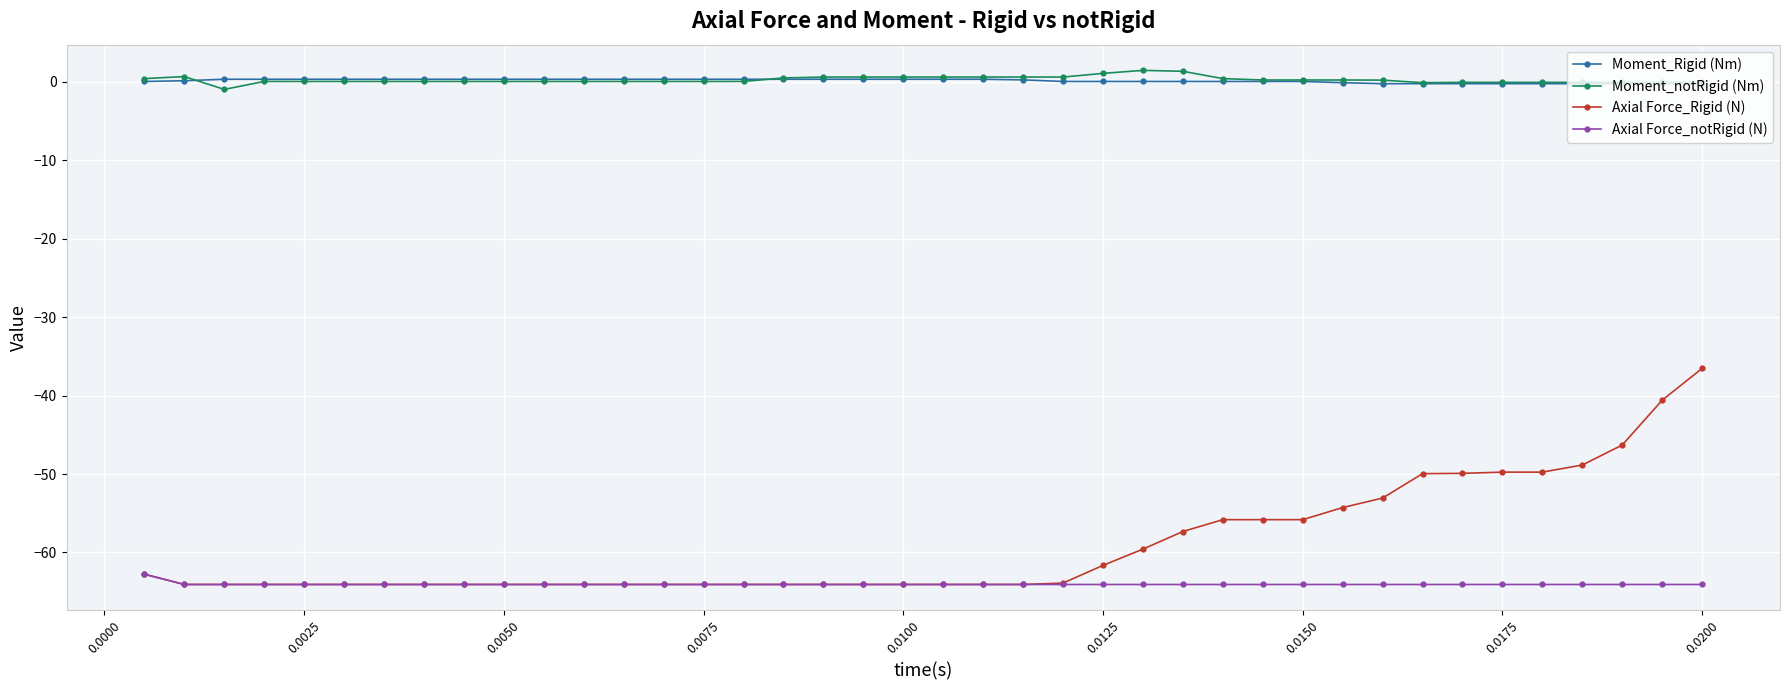

True or false: Moment_Rigid (Nm) and Axial Force_notRigid (N) intersect in this chart.

False